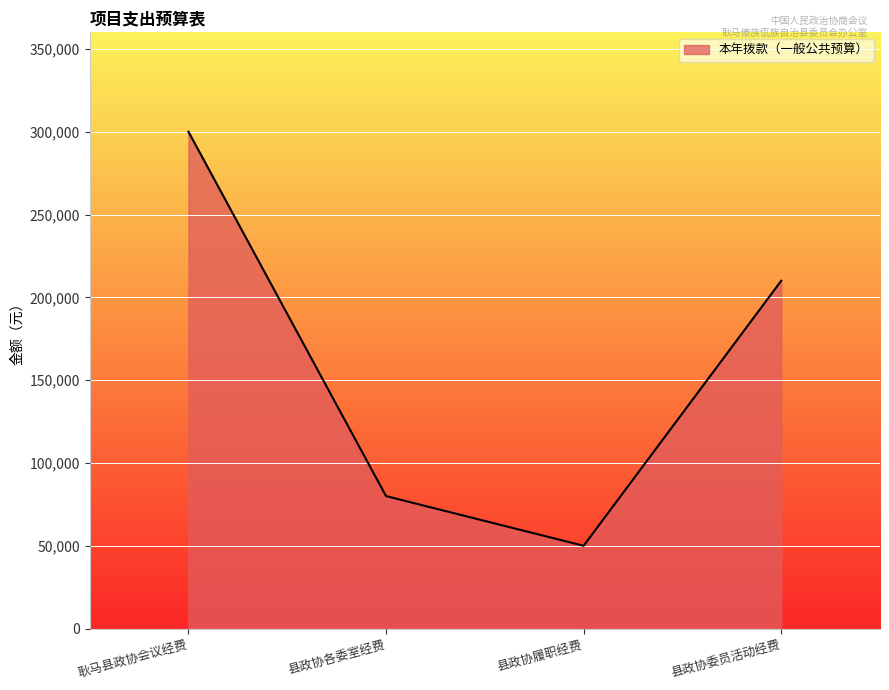

Between 耿马县政协会议经费 and 县政协各委室经费, which is larger?

耿马县政协会议经费